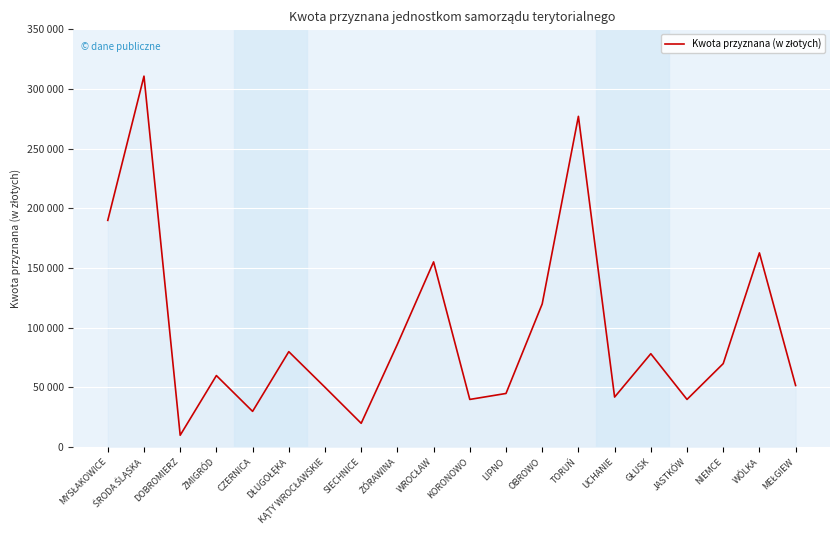

Is this an area chart (filled region under the line)?

Yes